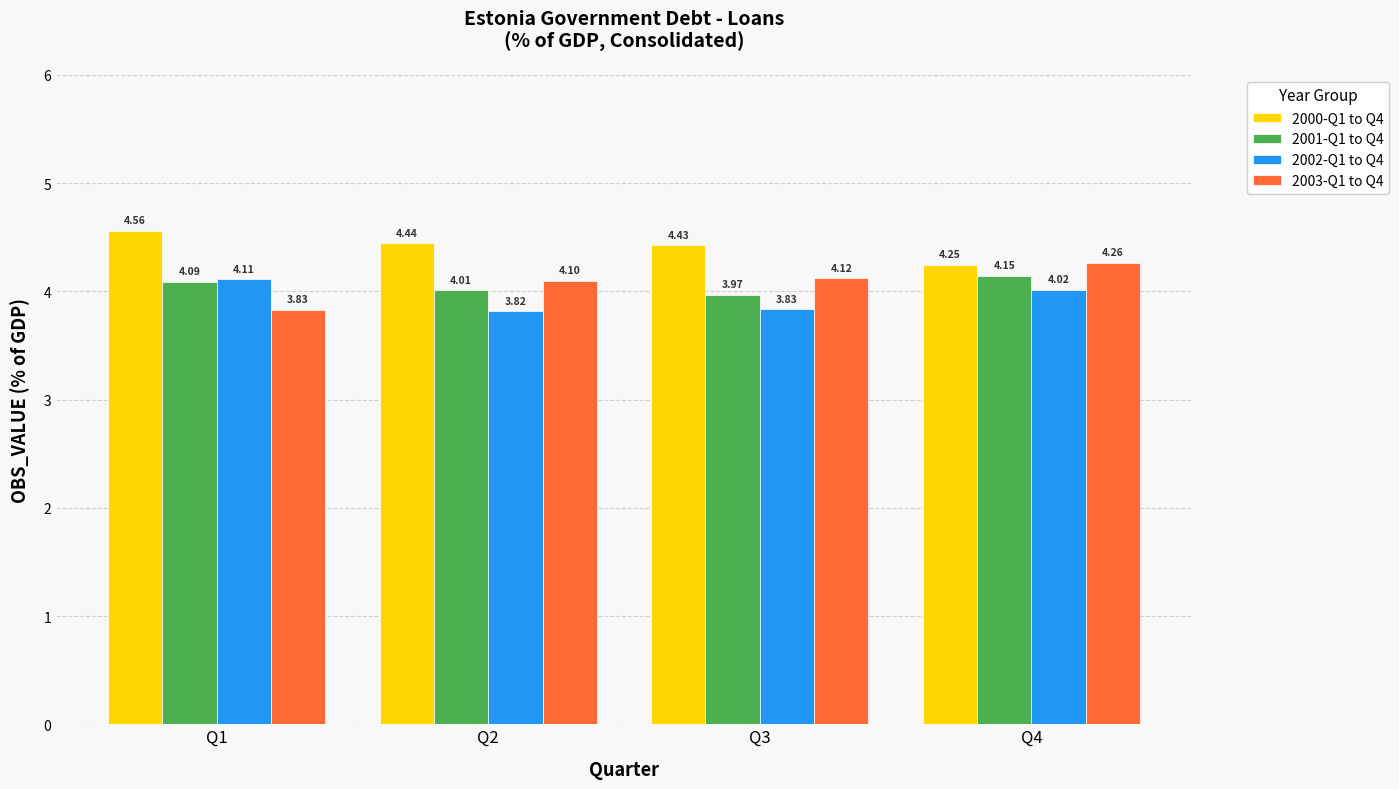

At how many categories does at least one series exceed 4?

4